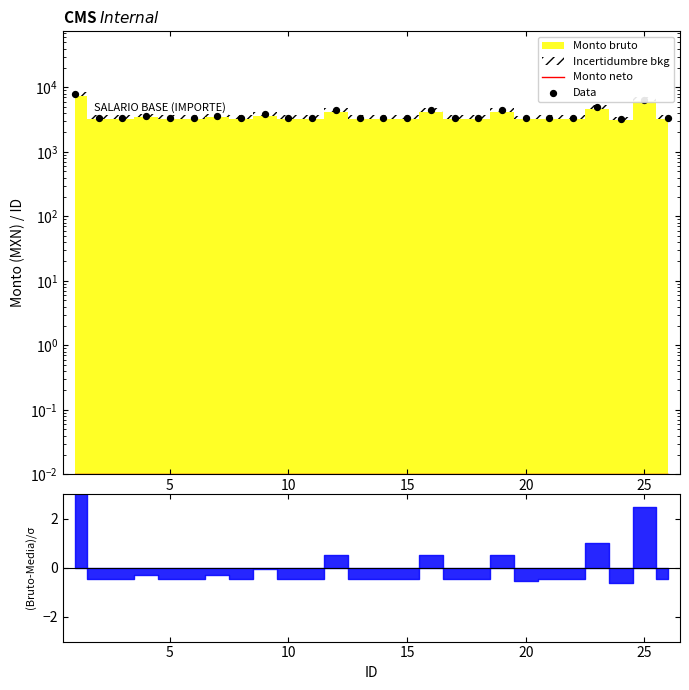

Is the value of Monto neto at 15 greater than the value of Data at 24?

No